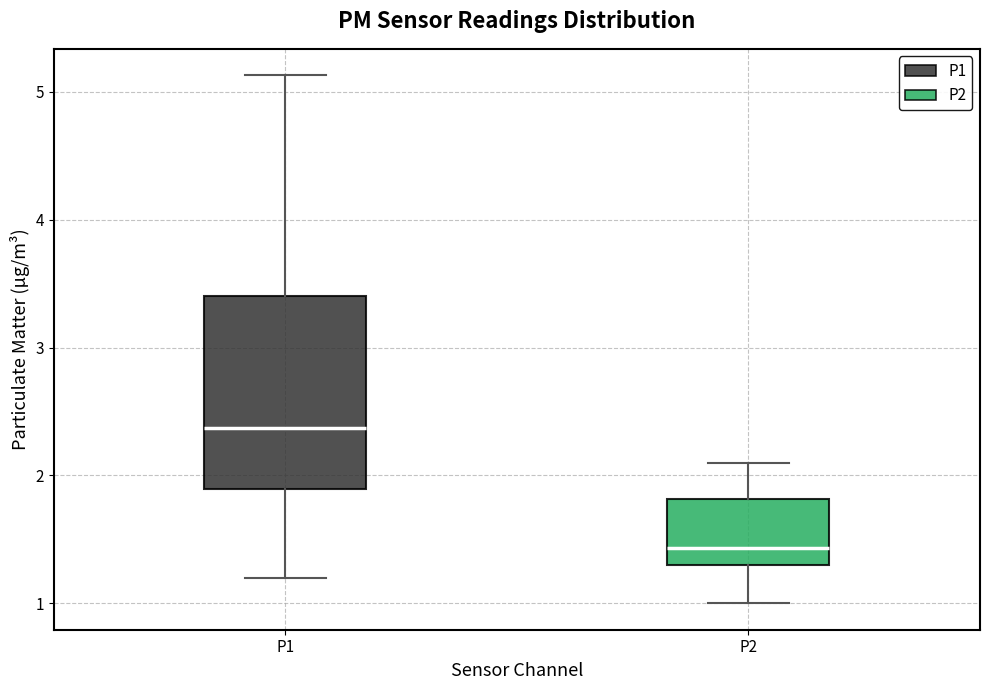

Which box's median line is the lowest?

P2